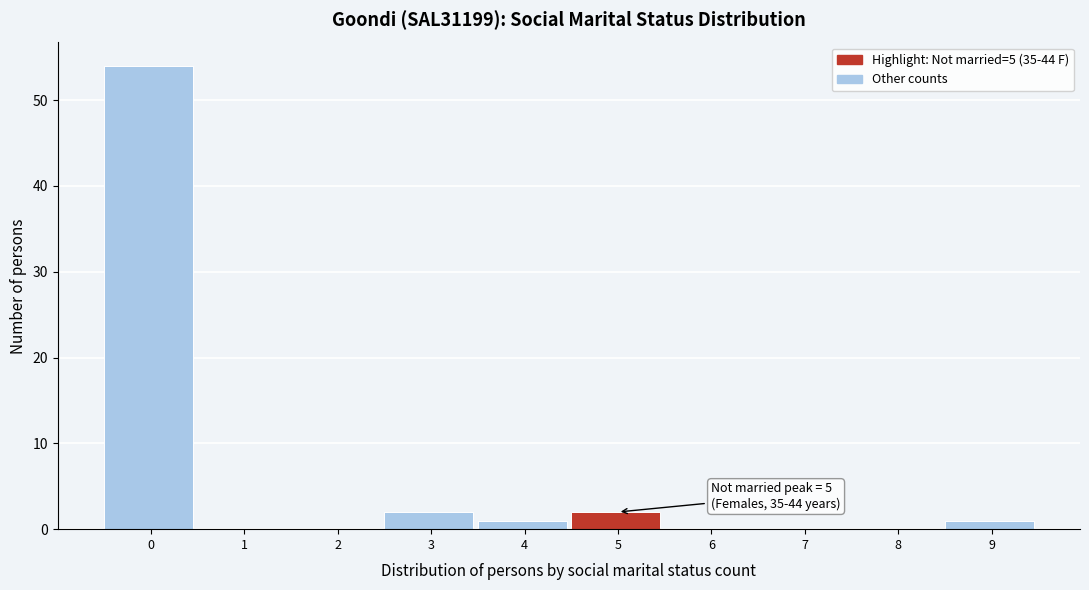

Reading left to right, transcribe all the data shown in this chart.

0=54	1=0	2=0	3=2	4=1	5=2	6=0	7=0	8=0	9=1